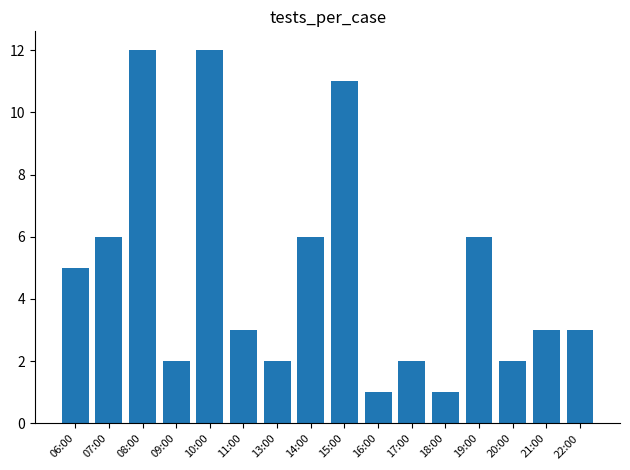

Count the number of categories in the chart.

16